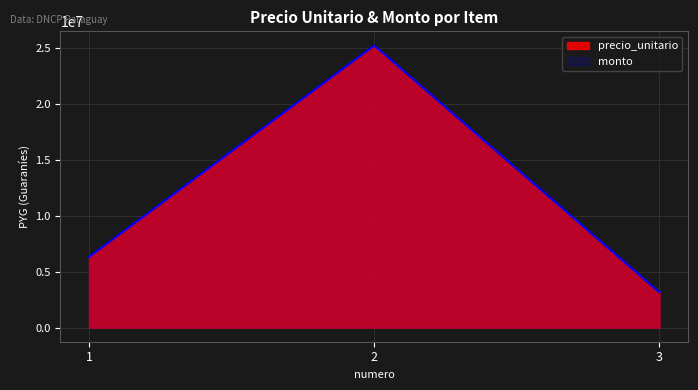

What is the average value of the precio_unitario series?

11556000